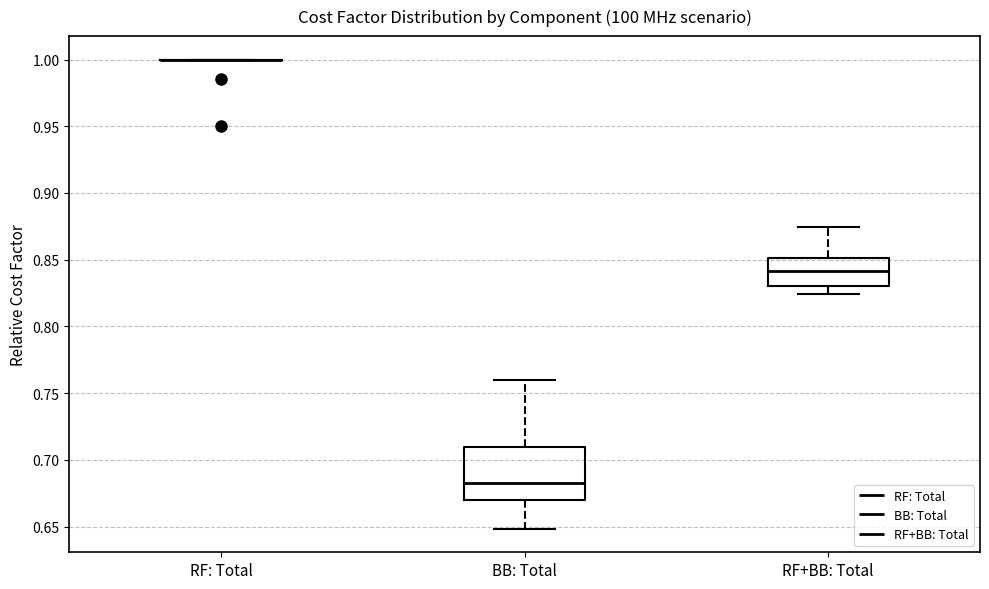

Which box is the tallest, from its lower edge to its upper edge?

BB: Total